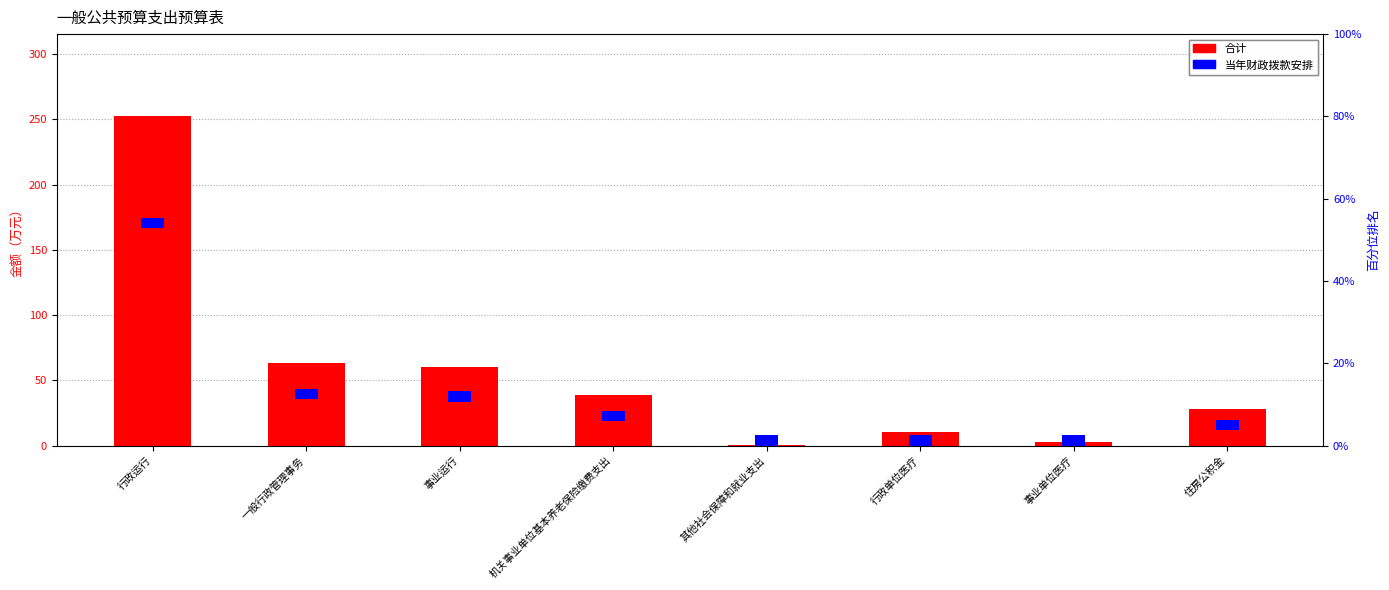

What is the approximate value of 合计 at 机关事业单位基本养老保险缴费支出?

38.8